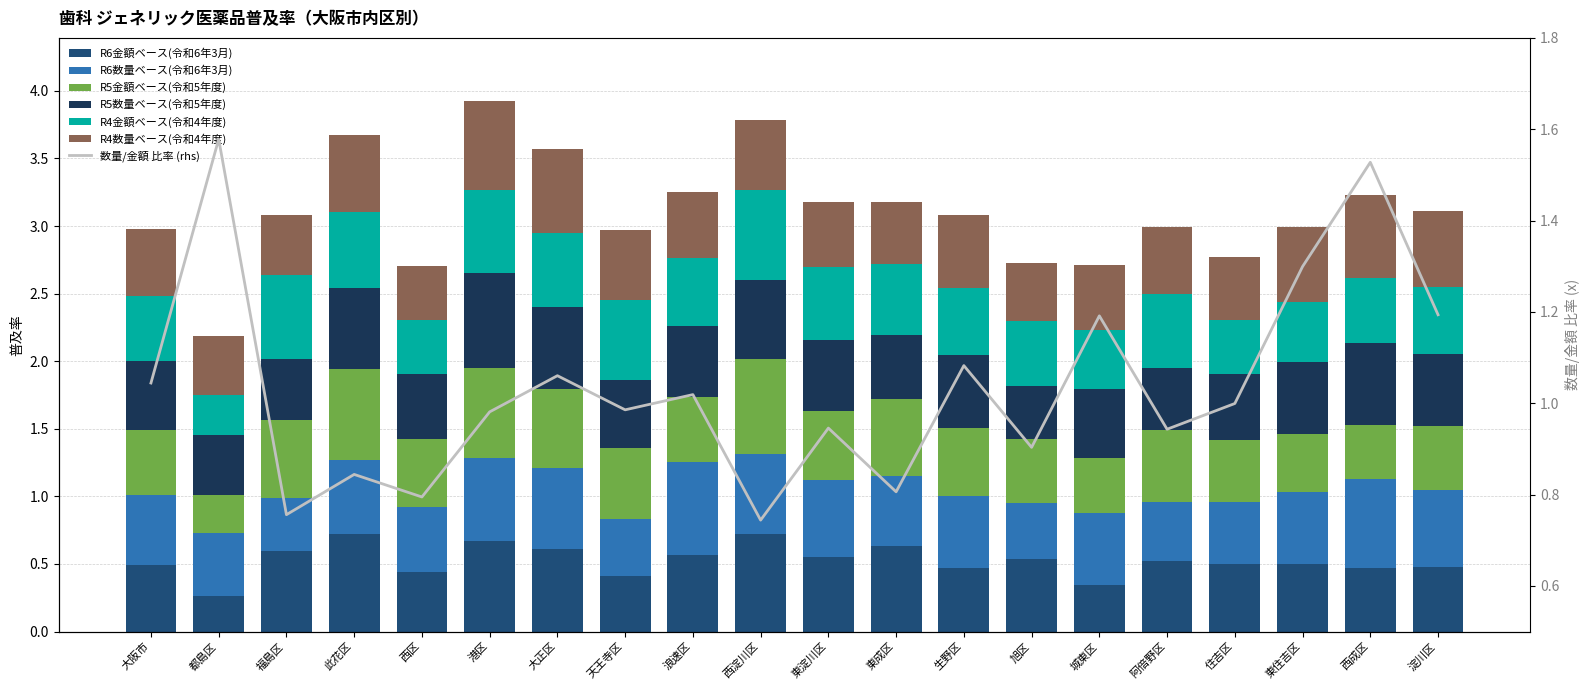

At 生野区, list the series in order from smallest to largest.

R6金額ベース(令和6年3月), R4金額ベース(令和4年度), R5金額ベース(令和5年度), R6数量ベース(令和6年3月), R4数量ベース(令和4年度), R5数量ベース(令和5年度)